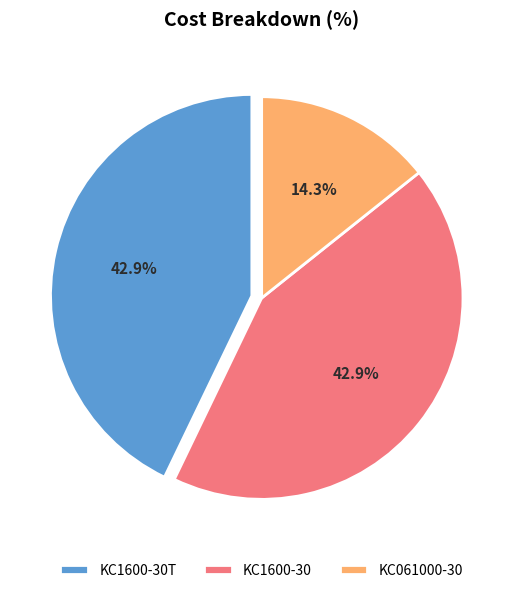

To the nearest percent, what portion does KC061000-30 represent?

14%